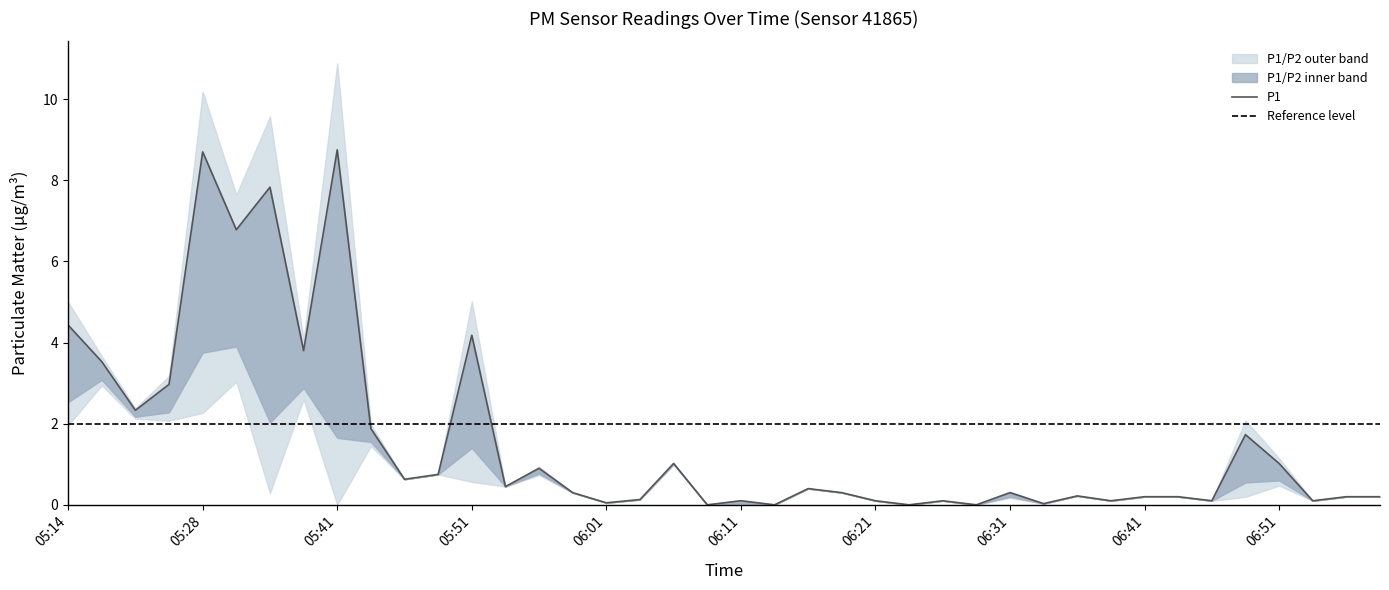

Reading left to right, extract all data points from this chart.

4.4	3.5	2.3	3.0	8.7	6.8	7.8	3.8	8.8	1.9	0.6	0.8	4.2	0.5	0.9	0.3	0.1	0.1	1.0	0.0	0.1	0.0	0.4	0.3	0.1	0.0	0.1	0.0	0.3	0.0	0.2	0.1	0.2	0.2	0.1	1.7	1.0	0.1	0.2	0.2